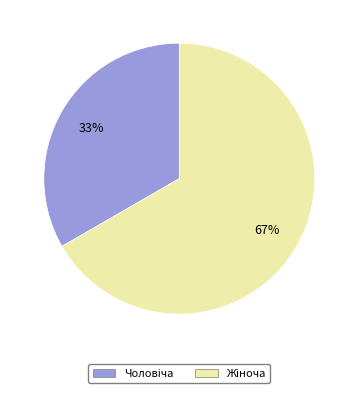

Is there any slice that represents more than half of the pie?

Yes